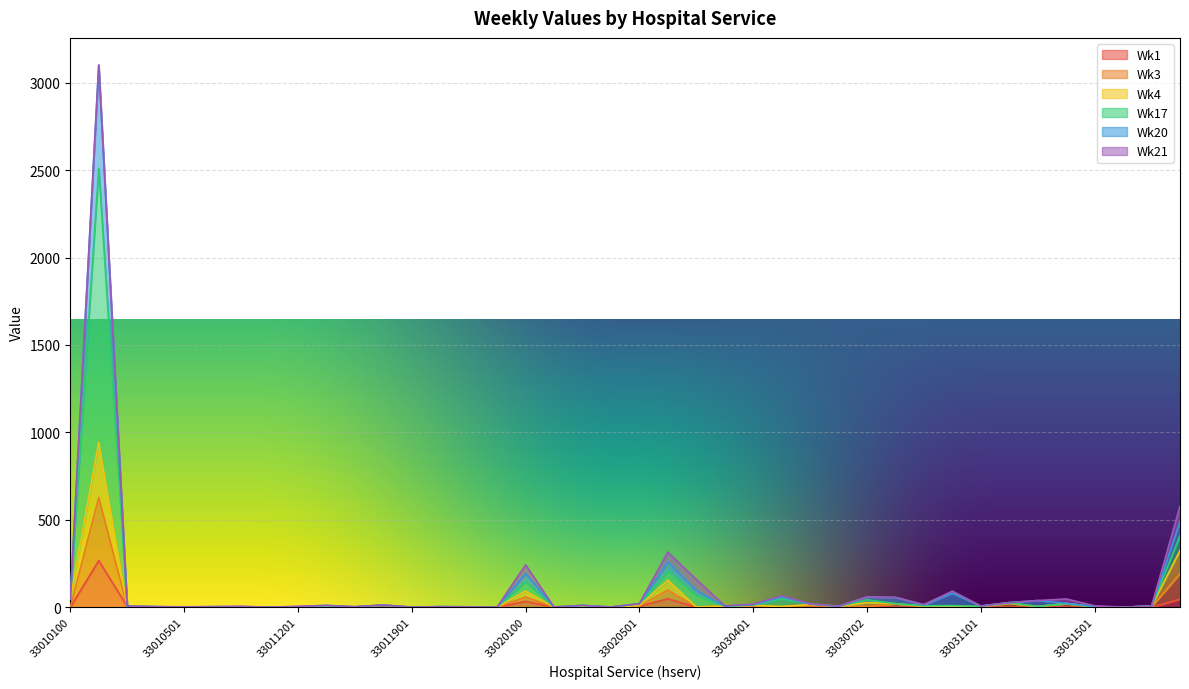

What are all the series names shown in the legend?

Wk1, Wk3, Wk4, Wk17, Wk20, Wk21